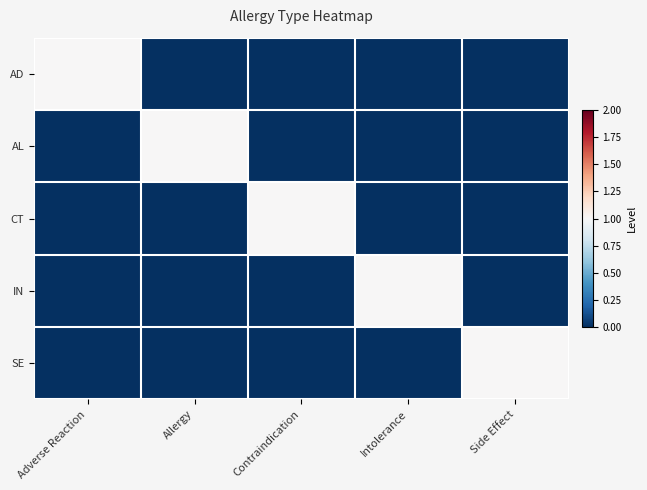

At how many categories does at least one series exceed 0?

5